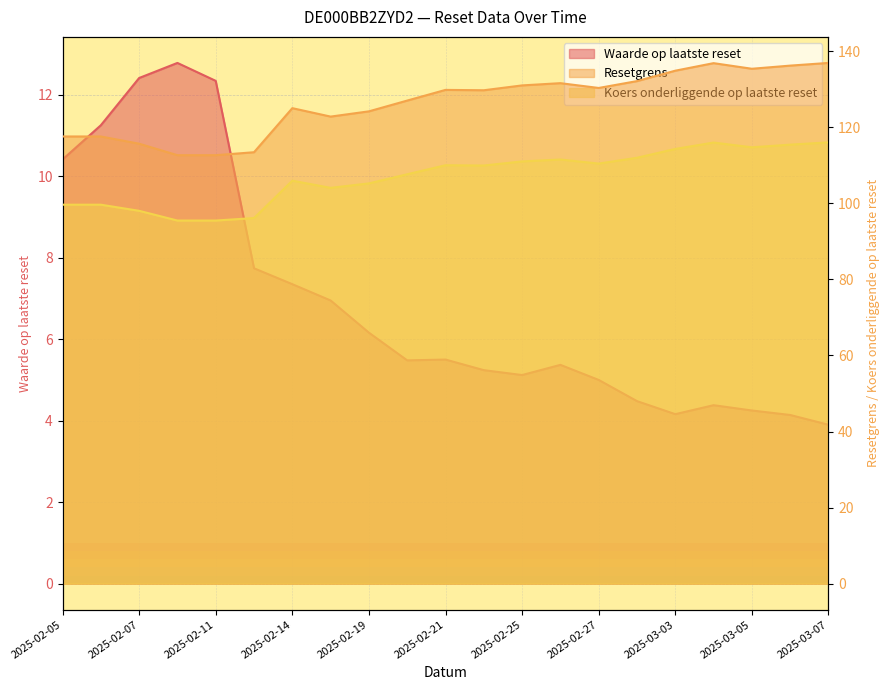

Rank the series by their maximum value, from highest to lowest.

Resetgrens, Koers onderliggende op laatste reset, Waarde op laatste reset